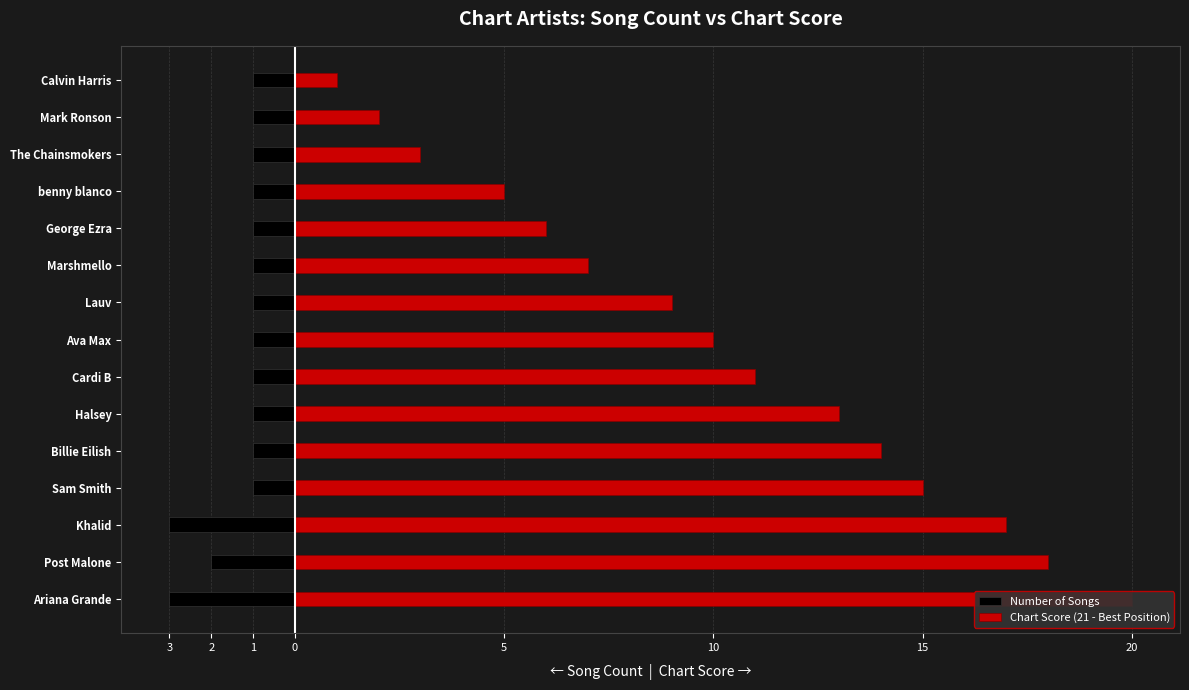

The Number of Songs series shows -1 at Calvin Harris. True or false?

True